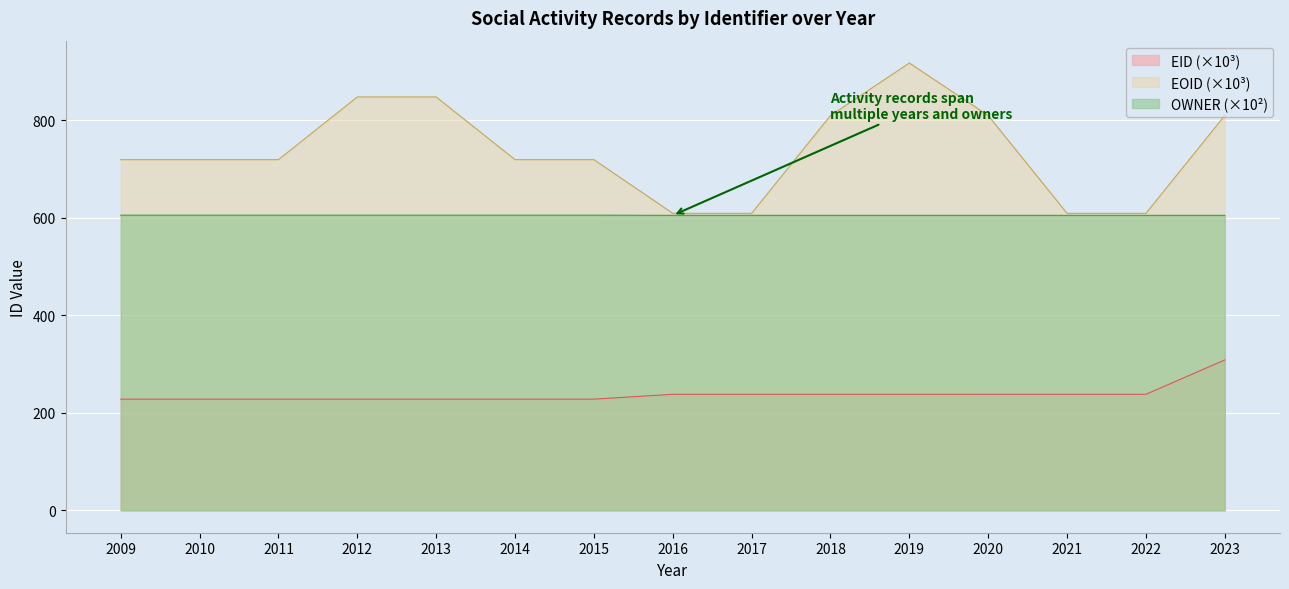

At which category is the sum across all series the highest?

2019